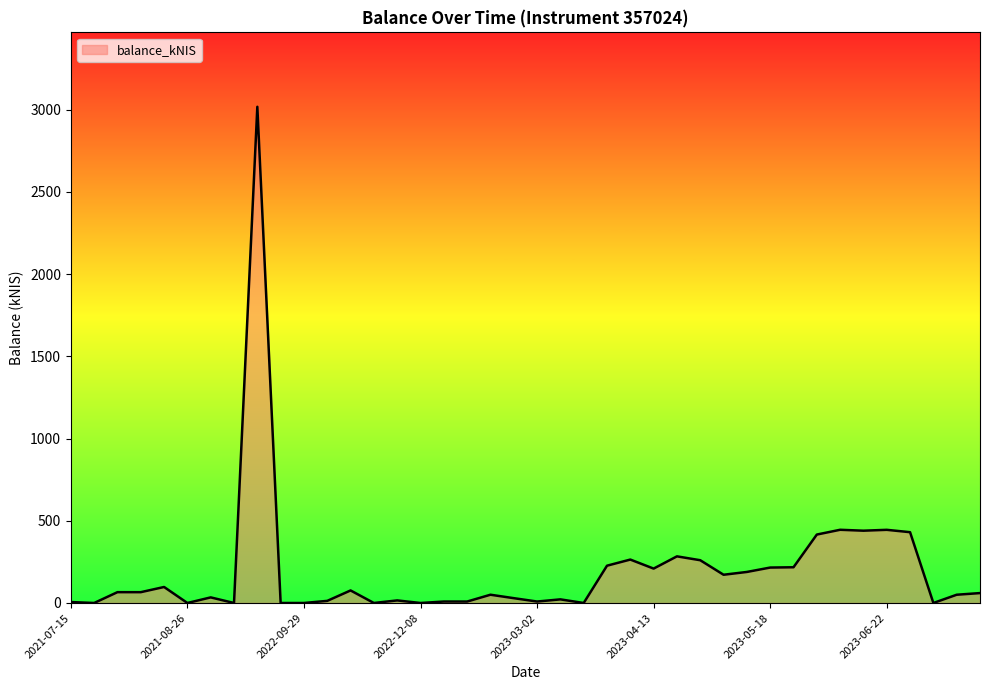

What is the maximum value shown in the chart?

3017.5